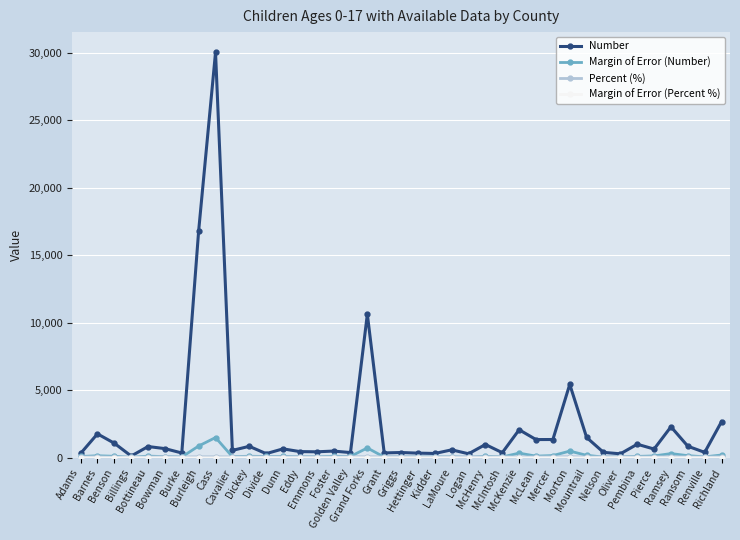

What is the maximum value shown in the chart?

30030.0